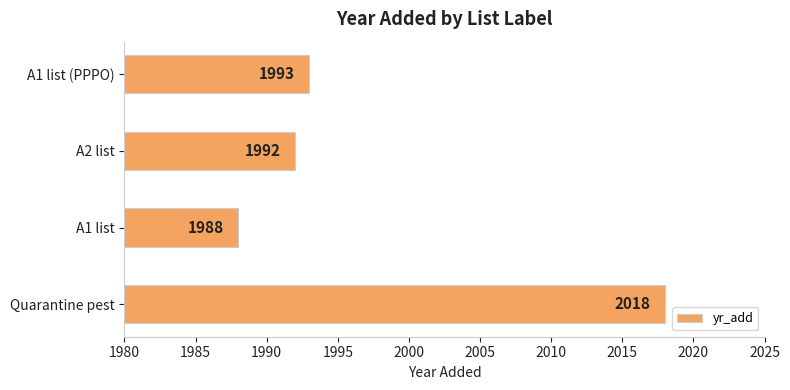

Is it true that the value at Quarantine pest is 3145?

False